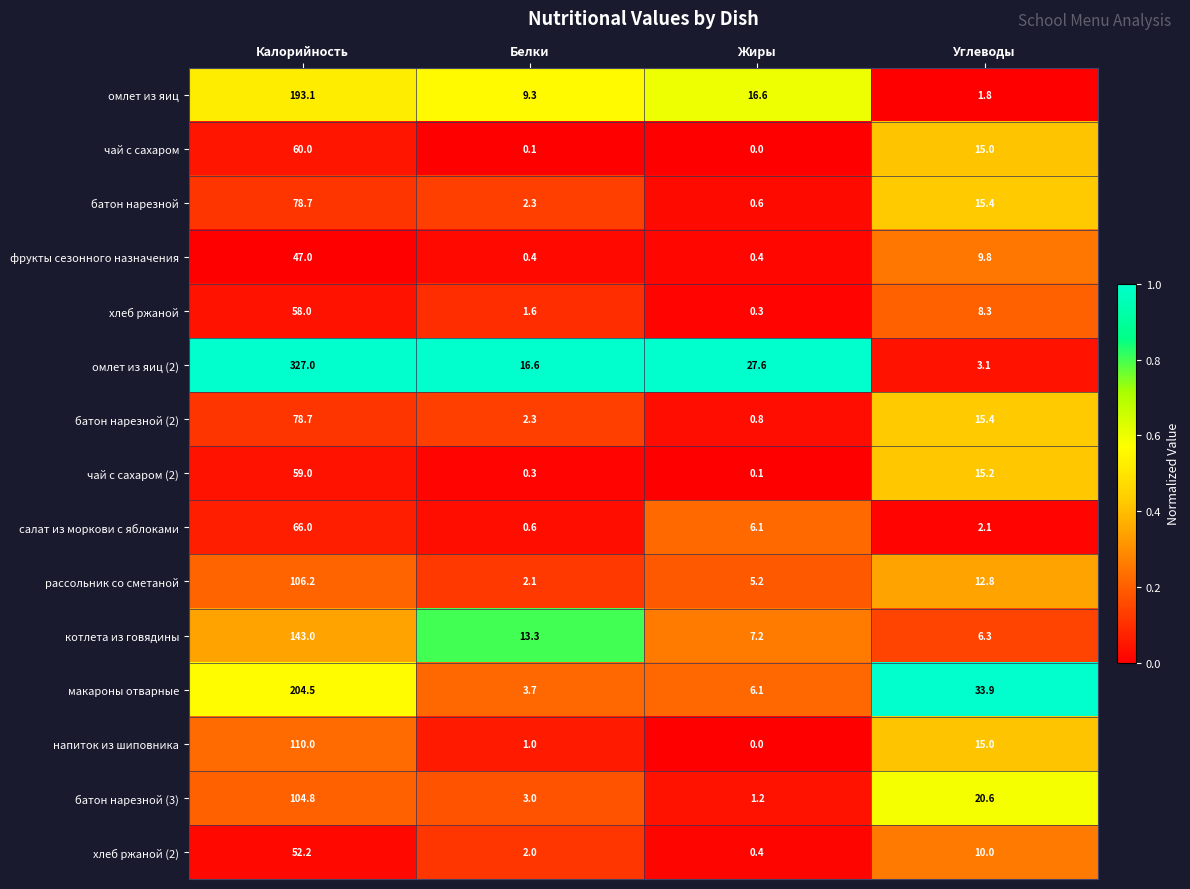

At how many categories does at least one series exceed 0?

4